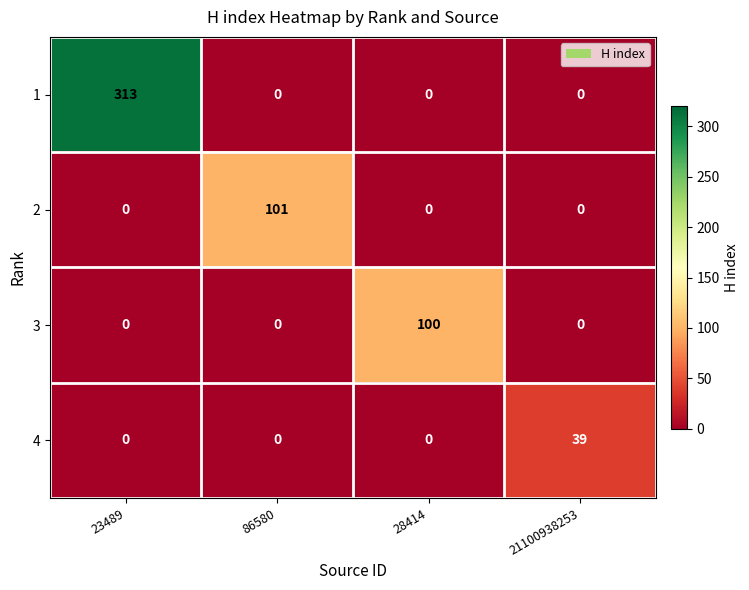

What is the total value across all series at 86580?

101